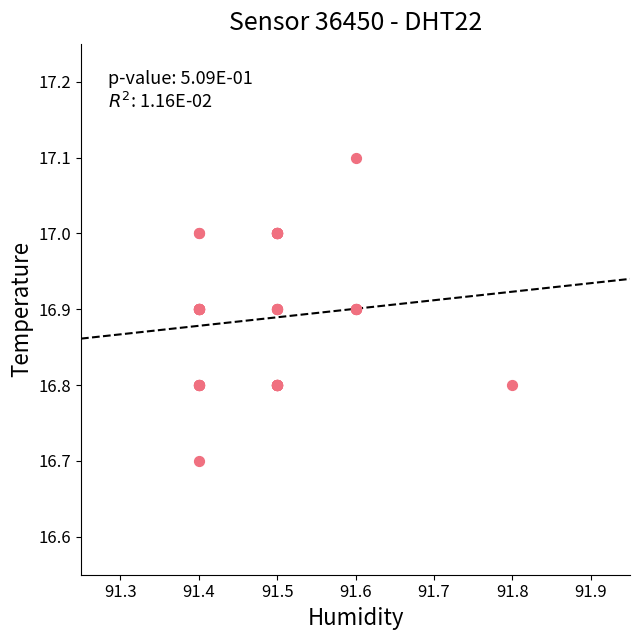

What Y value in the scatter plot is closest to 16?

16.7